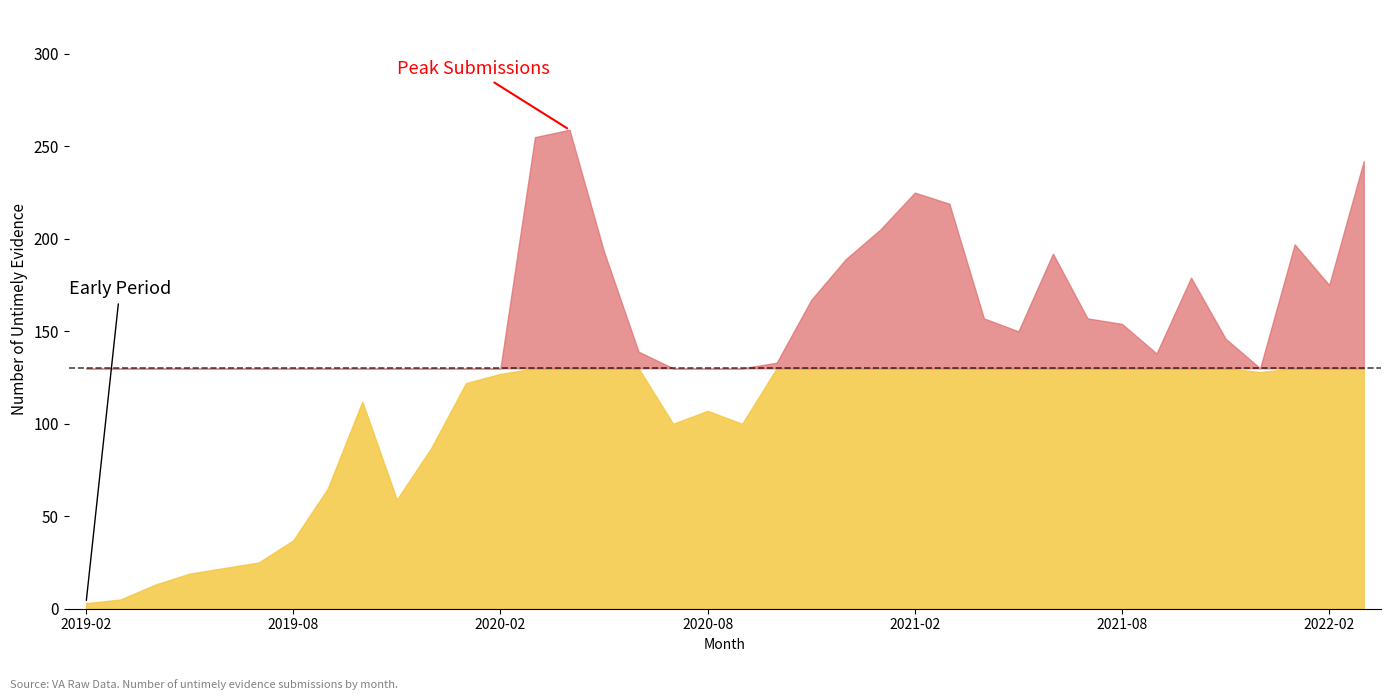

Which label corresponds to the largest value in the chart?

2020-04